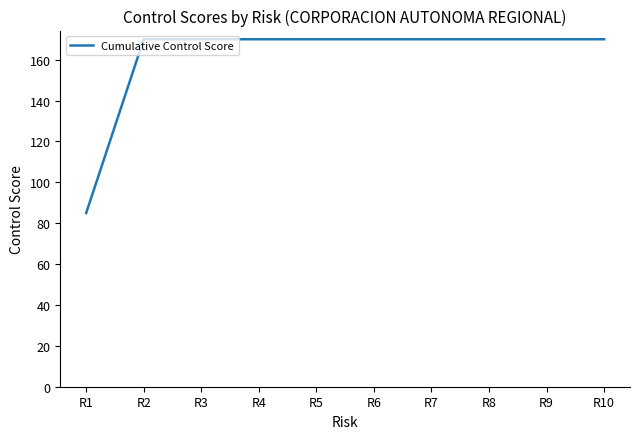

Reading left to right, extract all data points from this chart.

85	170	170	170	170	170	170	170	170	170